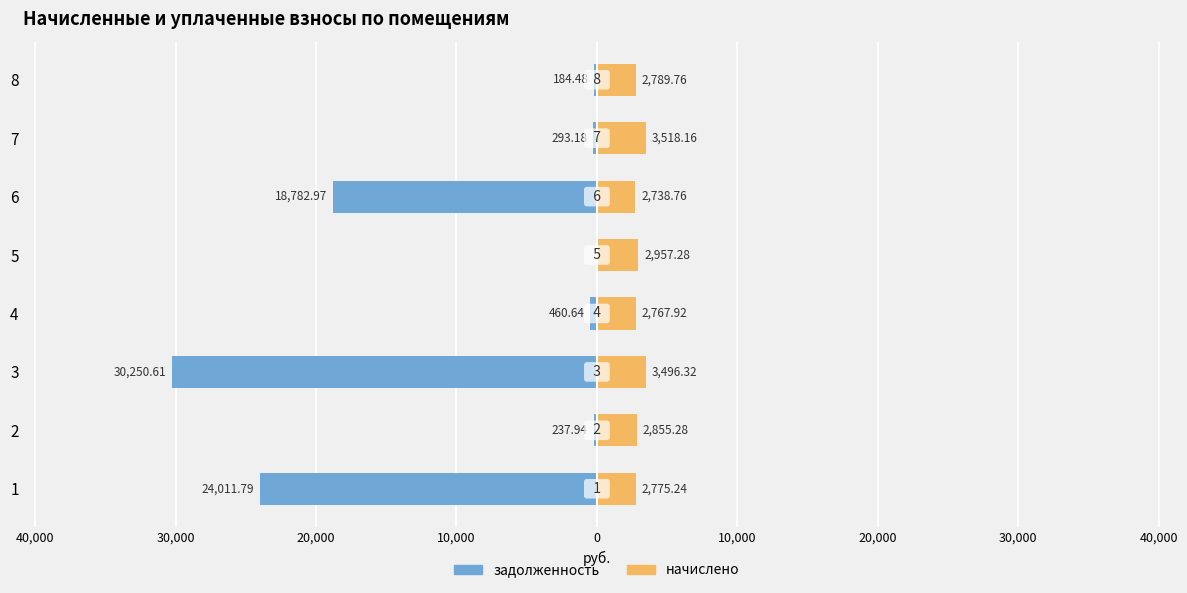

What is the difference between the maximum and second lowest values in the начислено series?

750.2